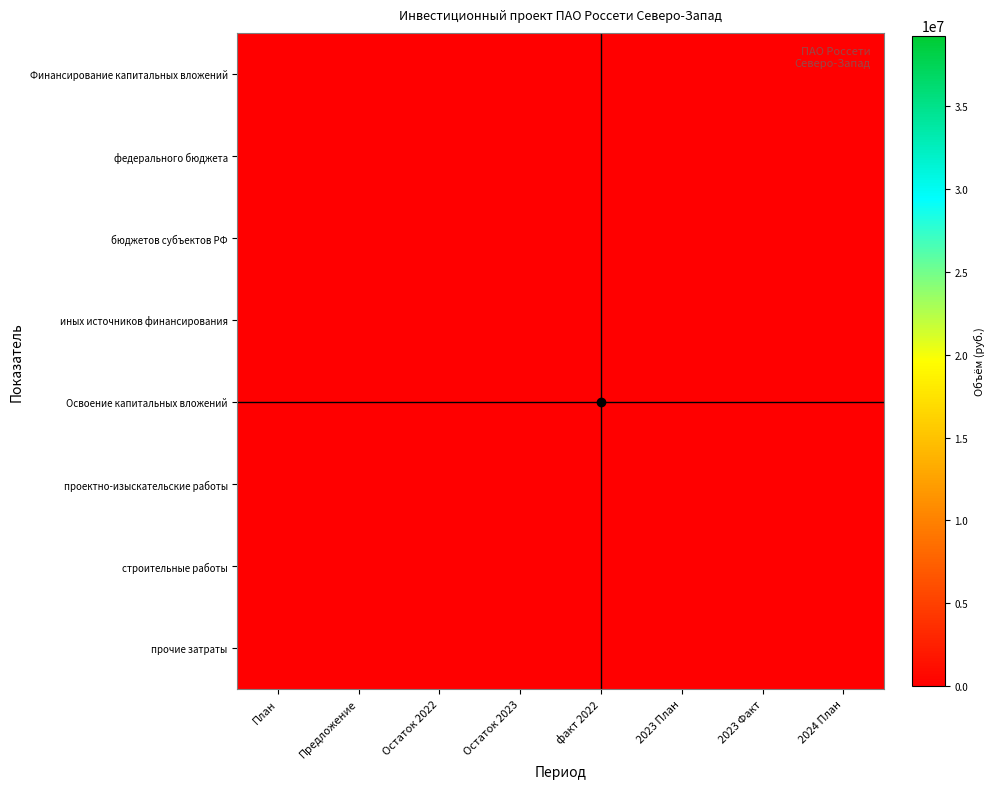

Reading right to left, what are all the values shown in this chart?

Финансирование капитальных вложений: 2024 План=0.0	2023 Факт=0.0	2023 План=38769.8	факт 2022=0.0	Остаток 2023=100000.0	Остаток 2022=0.0	Предложение=38769.8	План=0.0
федерального бюджета: 2024 План=0.0	2023 Факт=0.0	2023 План=0.0	факт 2022=0.0	Остаток 2023=0.0	Остаток 2022=0.0	Предложение=0.0	План=0.0
бюджетов субъектов РФ: 2024 План=0.0	2023 Факт=0.0	2023 План=0.0	факт 2022=0.0	Остаток 2023=0.0	Остаток 2022=0.0	Предложение=0.0	План=0.0
иных источников финансирования: 2024 План=0.0	2023 Факт=0.0	2023 План=38769.8	факт 2022=0.0	Остаток 2023=100000.0	Остаток 2022=0.0	Предложение=38769.8	План=0.0
Освоение капитальных вложений: 2024 План=0.0	2023 Факт=0.0	2023 План=32308.2	факт 2022=0.0	Остаток 2023=83333.3	Остаток 2022=0.0	Предложение=32308.2	План=0.0
проектно-изыскательские работы: 2024 План=0.0	2023 Факт=0.0	2023 План=32308.2	факт 2022=0.0	Остаток 2023=4321.6	Остаток 2022=0.0	Предложение=32308.2	План=0.0
строительные работы: 2024 План=0.0	2023 Факт=0.0	2023 План=65134.9	факт 2022=0.0	Остаток 2023=0.0	Остаток 2022=65134.9	Предложение=0.0	План=0.0
прочие затраты: 2024 План=0.0	2023 Факт=1748.3	2023 План=0.0	факт 2022=0.0	Остаток 2023=0.0	Остаток 2022=13876.9	Предложение=0.0	План=0.0